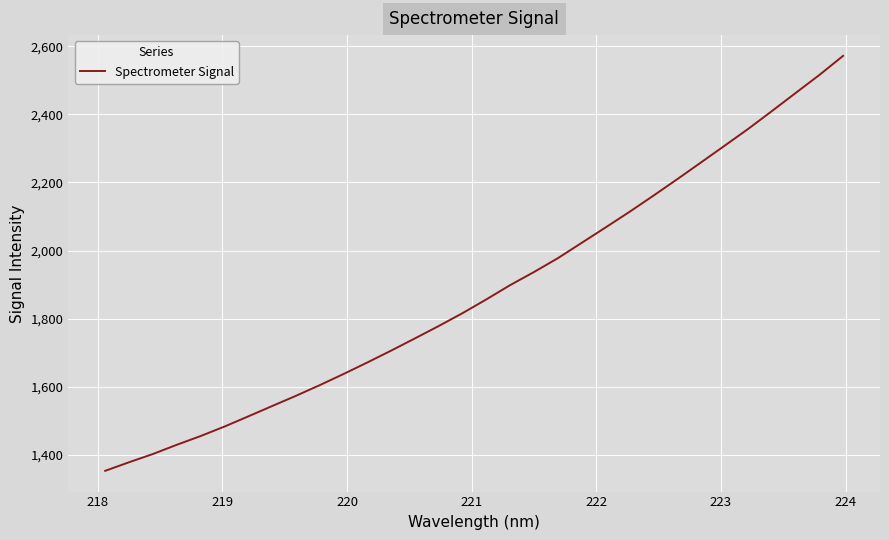

What is the maximum value shown in the chart?

2571.8